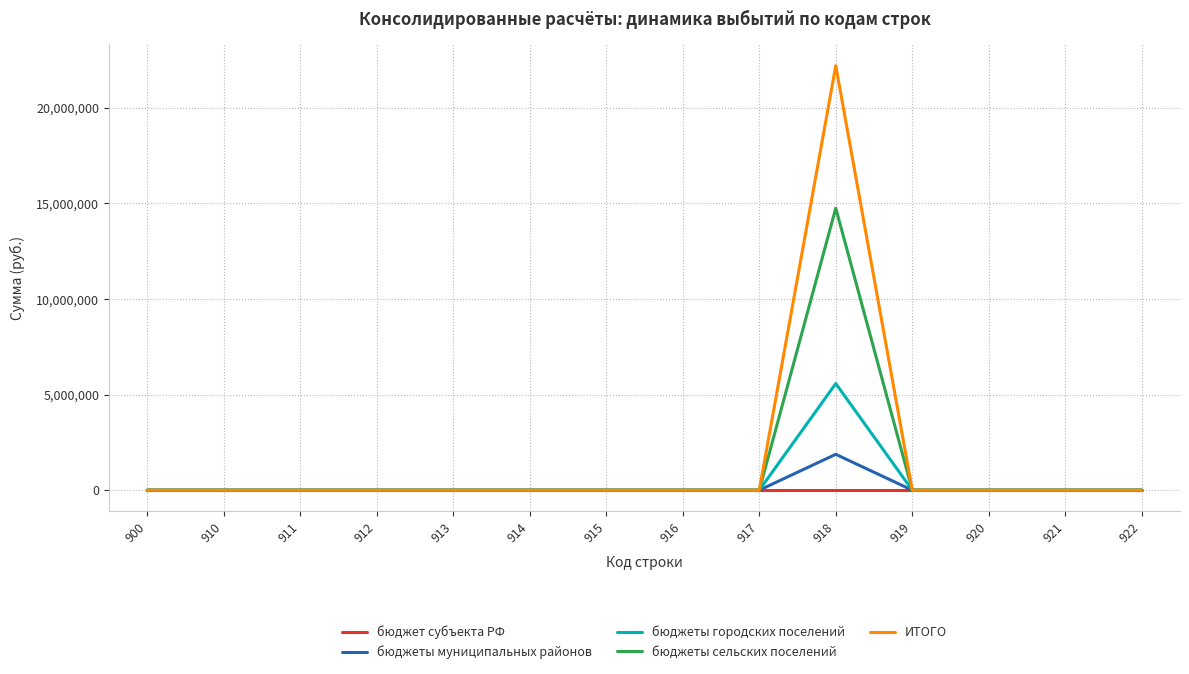

At which category is the sum across all series the highest?

918